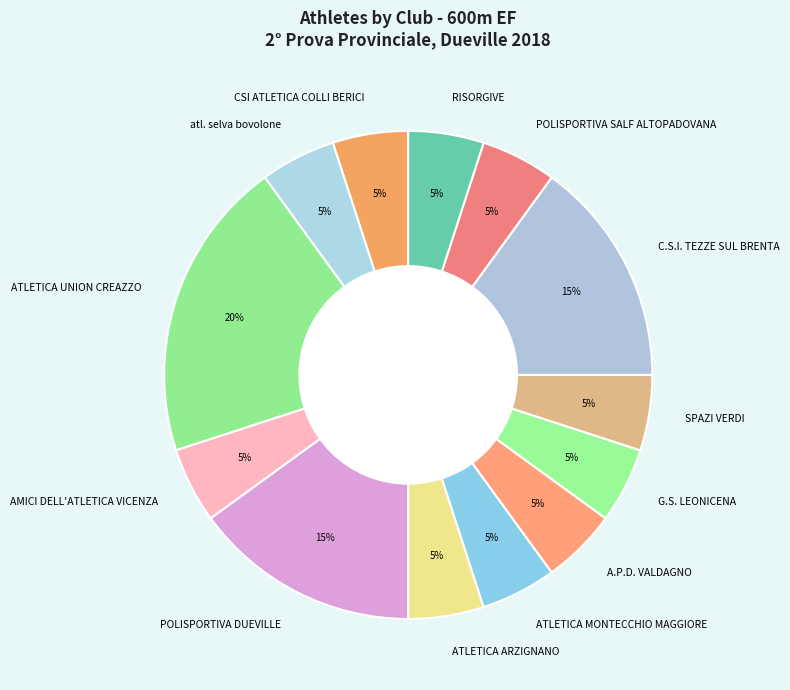

True or false: RISORGIVE accounts for 5% of the total.

True